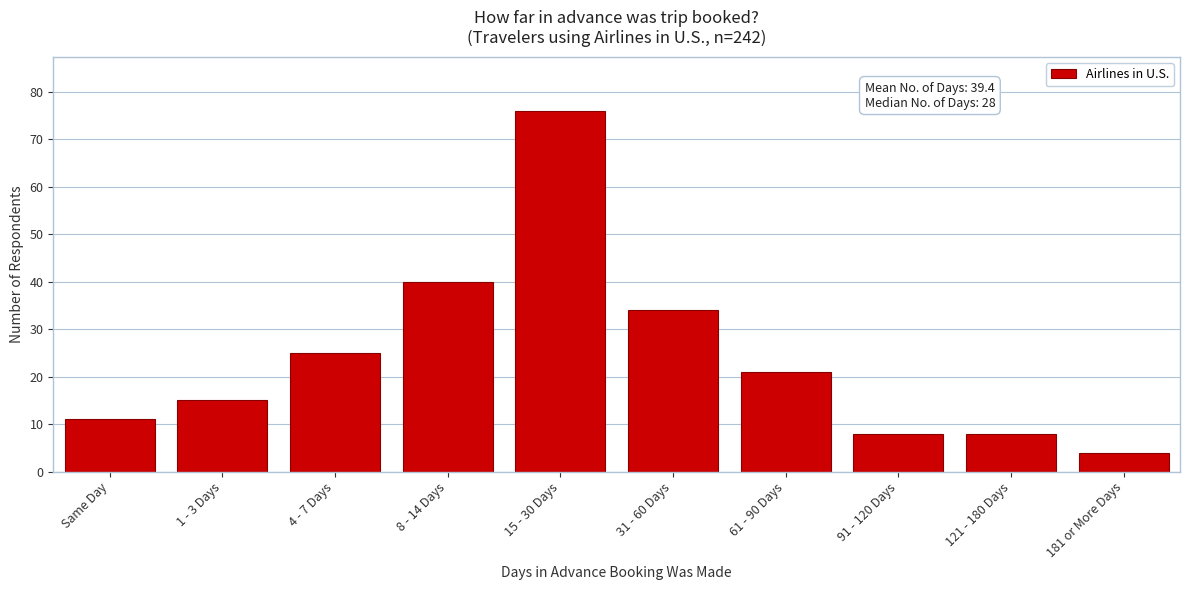

Reading right to left, list all the values displayed in this chart.

181 or More Days=4	121 - 180 Days=8	91 - 120 Days=8	61 - 90 Days=21	31 - 60 Days=34	15 - 30 Days=76	8 - 14 Days=40	4 - 7 Days=25	1 - 3 Days=15	Same Day=11